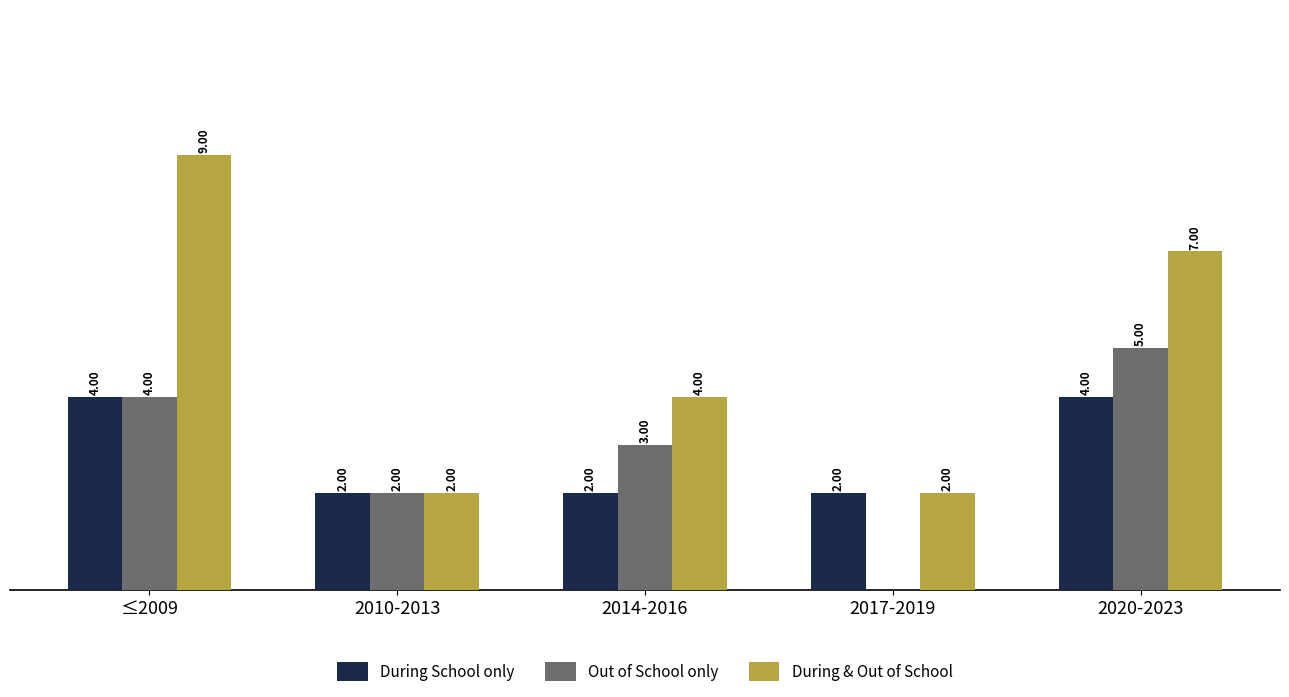

Which series changed the most between ≤2009 and 2020-2023?

During & Out of School